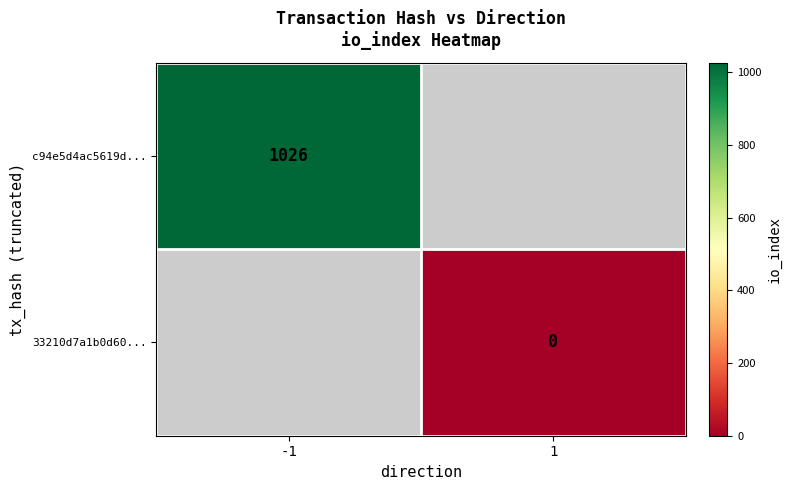

True or false: c94e5d4ac5619d... has a value of 1026 at -1.

True